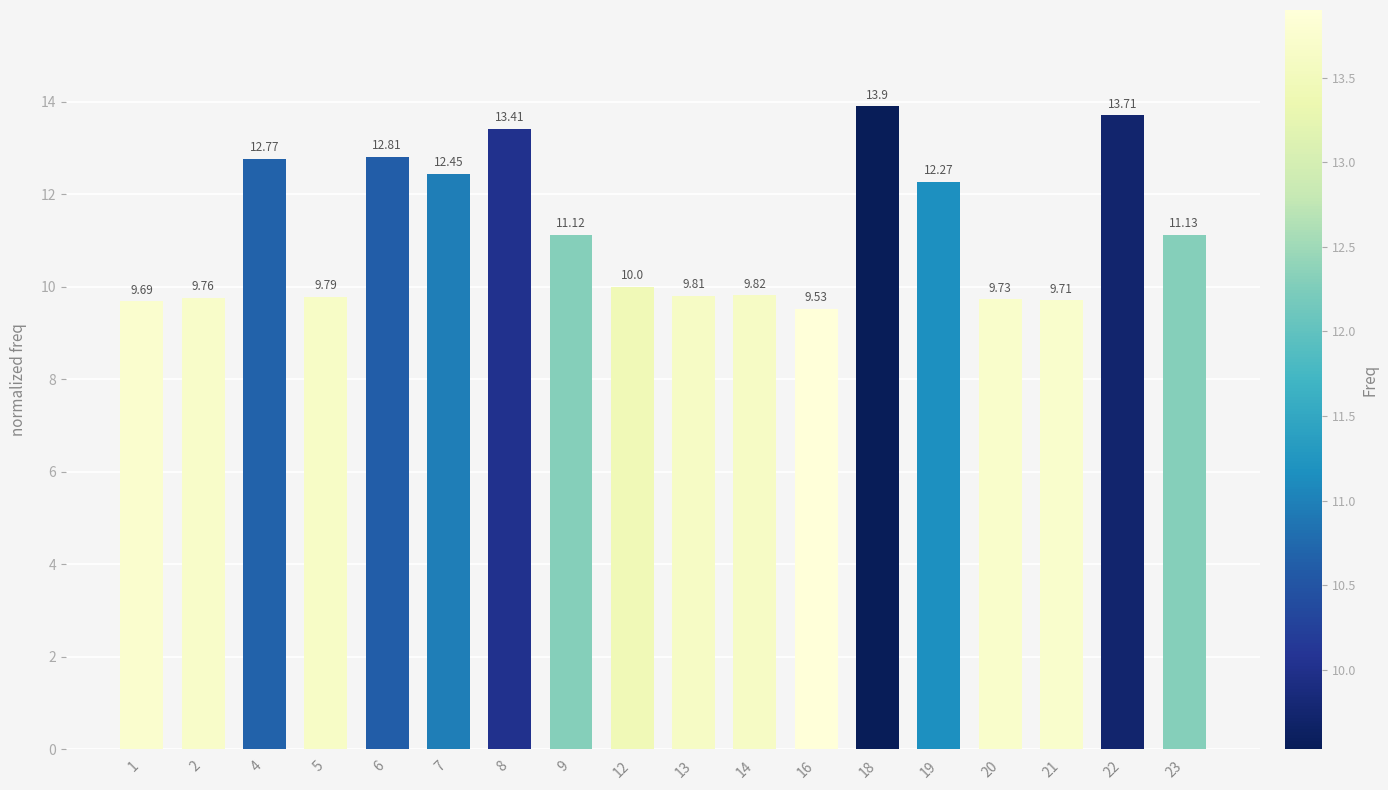

What is the ratio of the value at 1 to the value at 22?

0.7